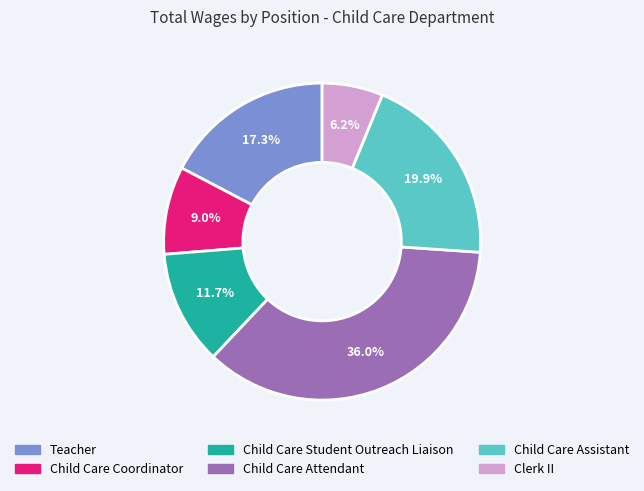

What percentage is NOT represented by Teacher?

82.7%